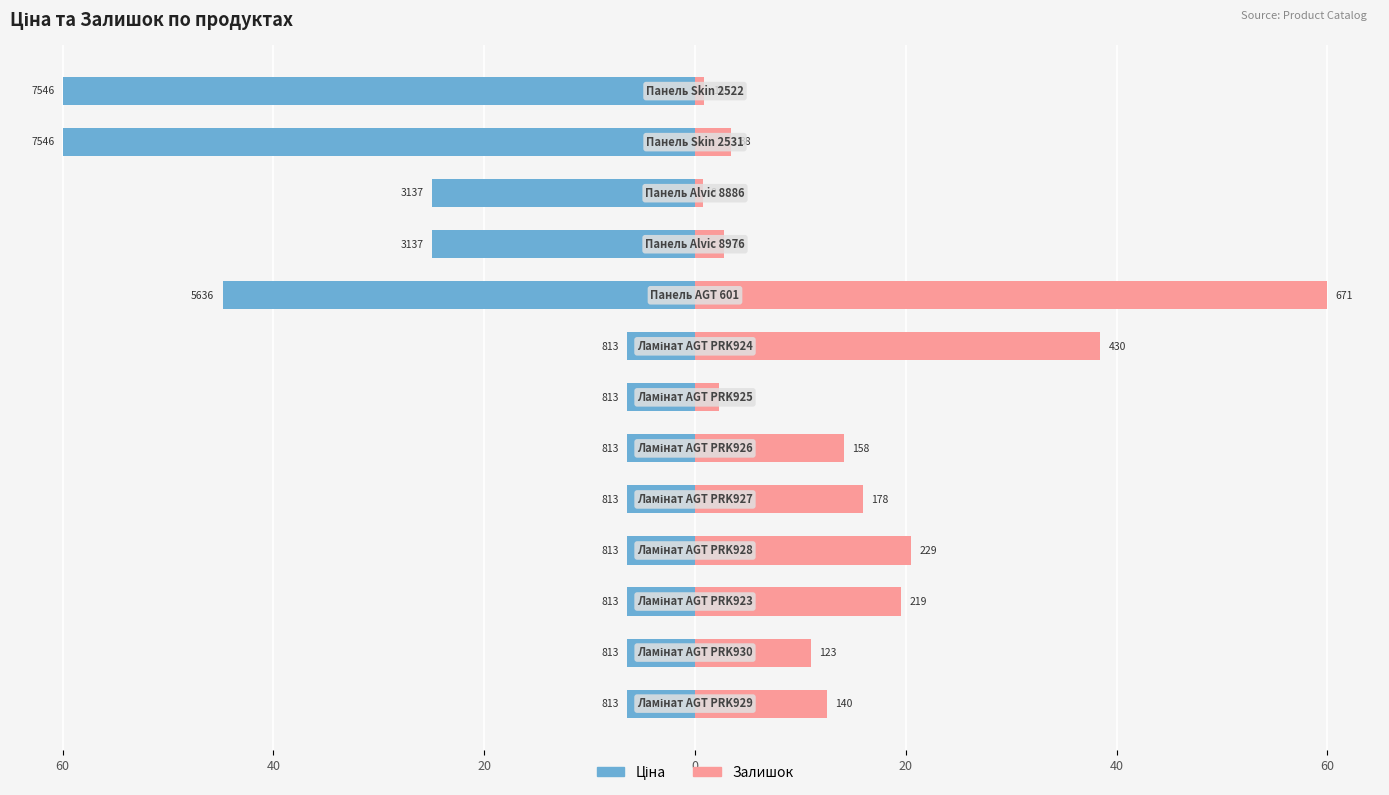

Reading left to right, extract all data points from this chart.

Ціна: -6.5	-6.5	-6.5	-6.5	-6.5	-6.5	-6.5	-6.5	-44.8	-24.9	-24.9	-60.0	-60.0
Залишок: 12.5	11.0	19.6	20.5	15.9	14.1	2.2	38.5	60.0	2.8	0.7	3.4	0.9